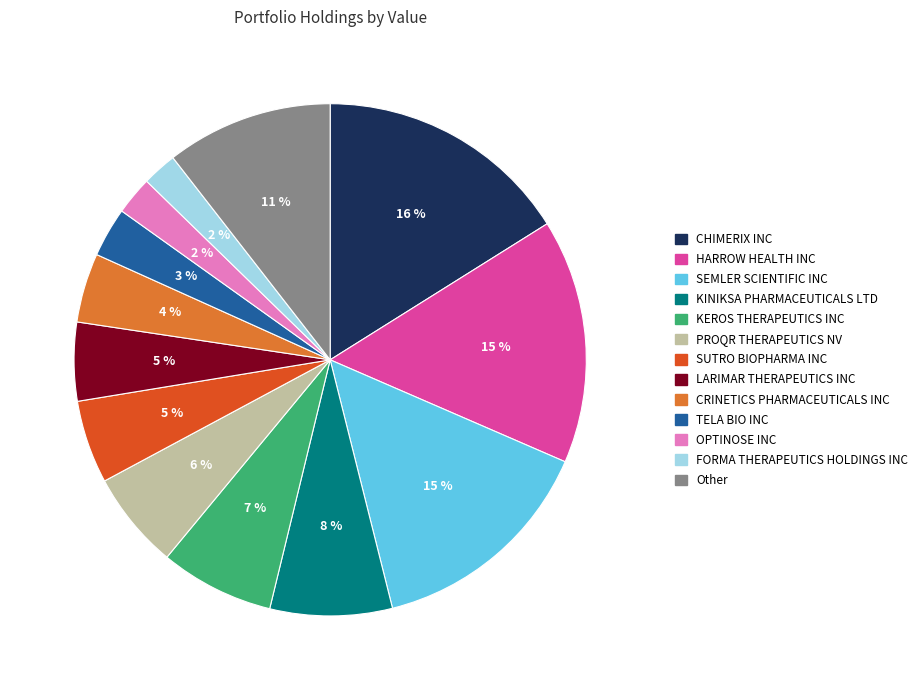

To the nearest percent, what portion does PROQR THERAPEUTICS NV represent?

6%